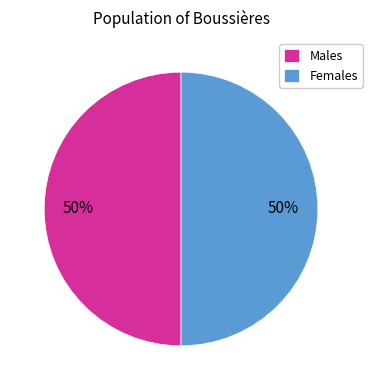

How many slices are in this pie chart?

2